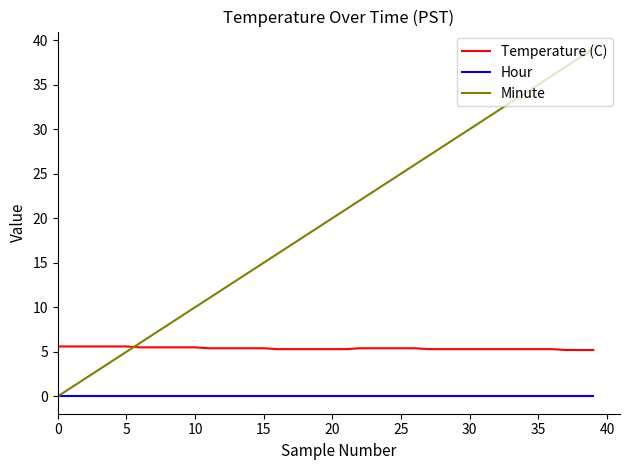

Which series has the largest total across all categories?

Minute